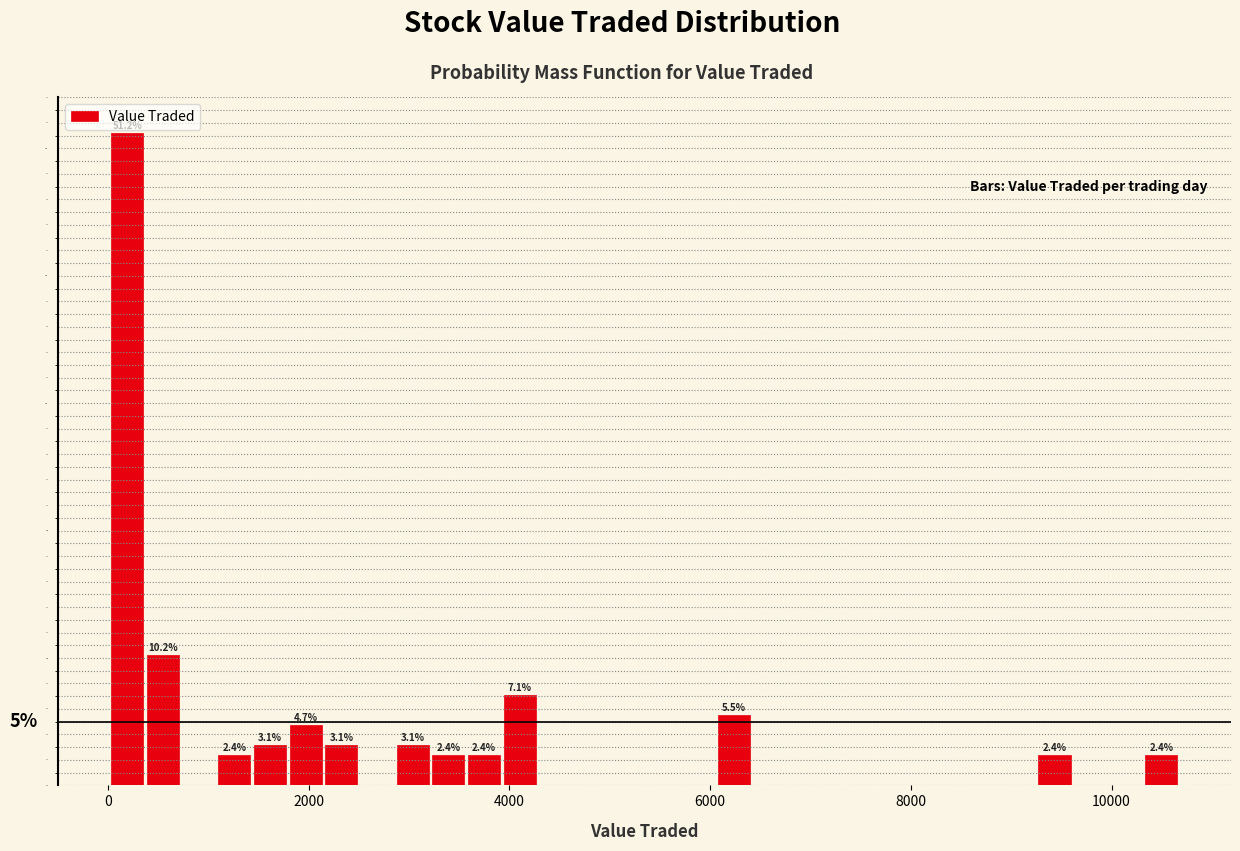

Read against the x-axis, roughly where is the centre of the tallest bar?

200